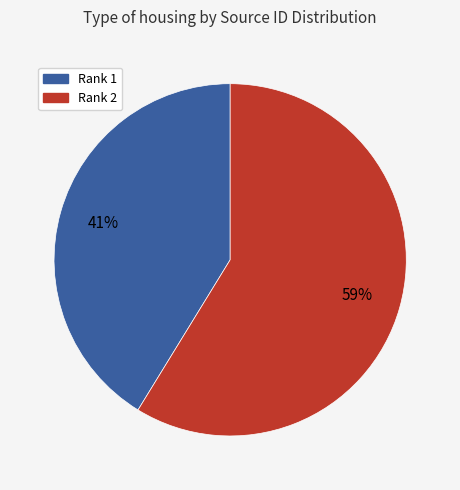

How many slices are in this pie chart?

2